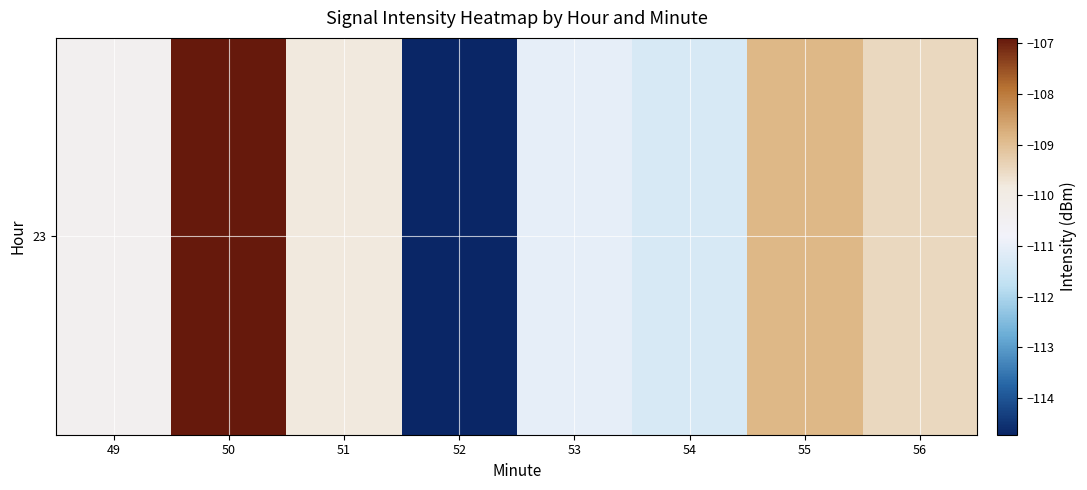

What value does the data have at 54?

-111.3